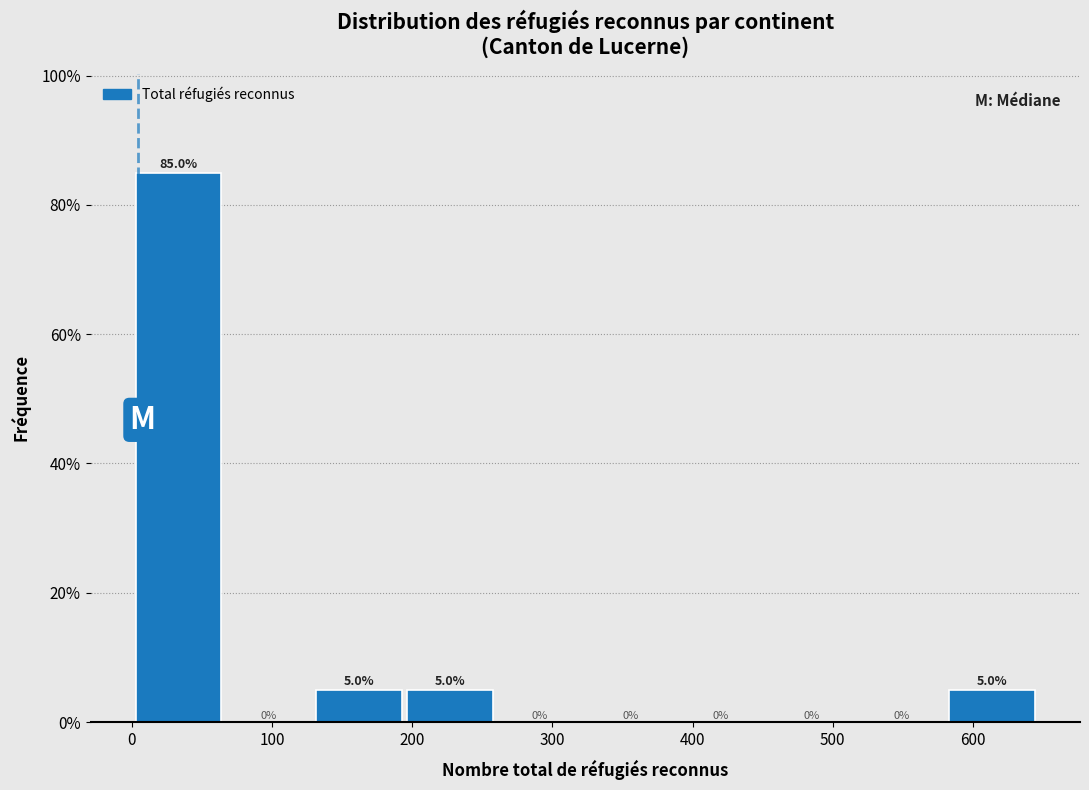

Reading left to right, transcribe this chart: for each bar, give the range it covers on the x-axis and its height. The bar edges are not printed on the chart, so give them approximately, as read against the axis.

0 to 70: 85.0
70 to 130: 0.0
130 to 190: 5.0
190 to 260: 5.0
260 to 320: 0.0
320 to 390: 0.0
390 to 450: 0.0
450 to 520: 0.0
520 to 580: 0.0
580 to 650: 5.0